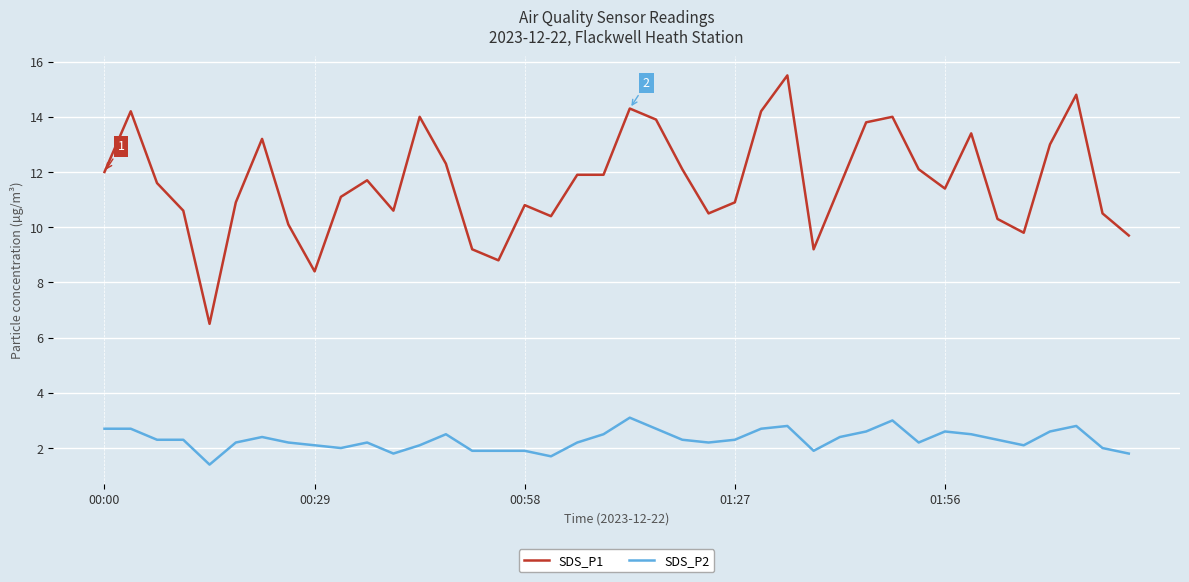

List the series in order of their overall mean, lowest first.

SDS_P2, SDS_P1